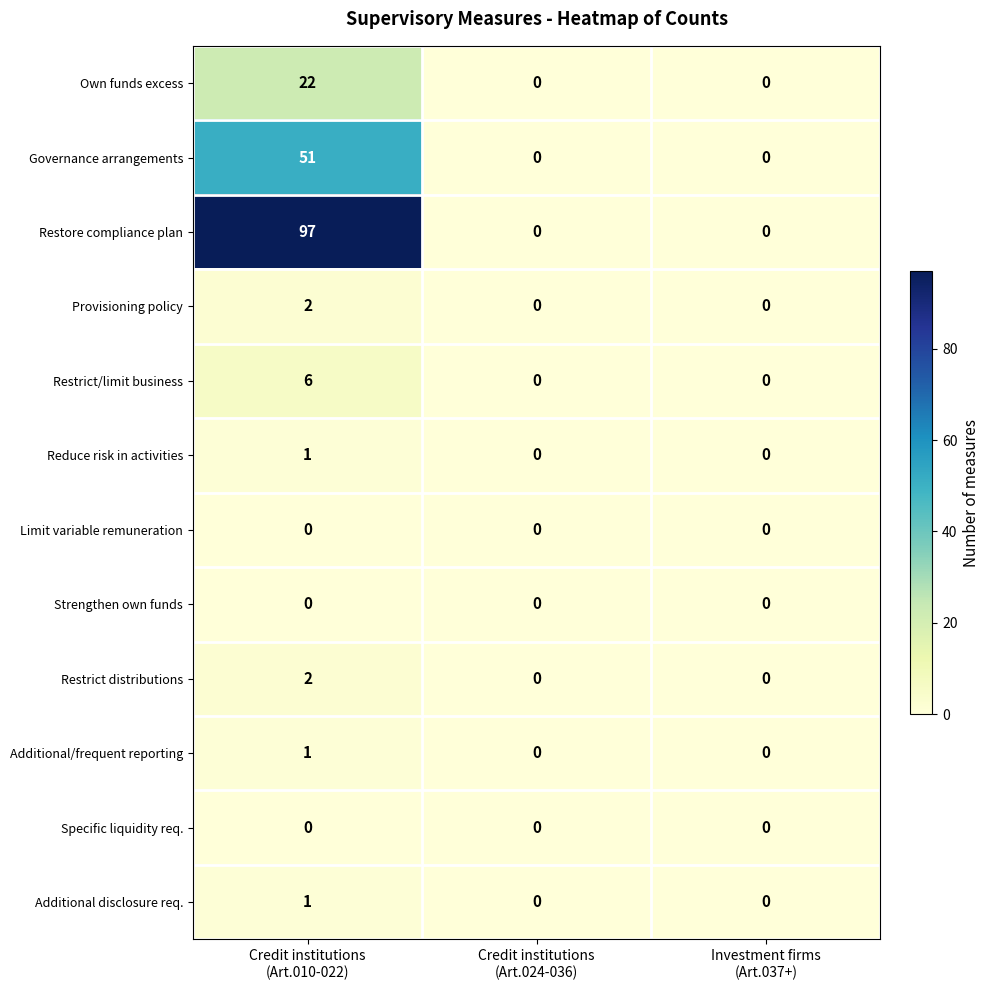

Which series changed the most between Credit institutions
(Art.010-022) and Investment firms
(Art.037+)?

Restore compliance plan